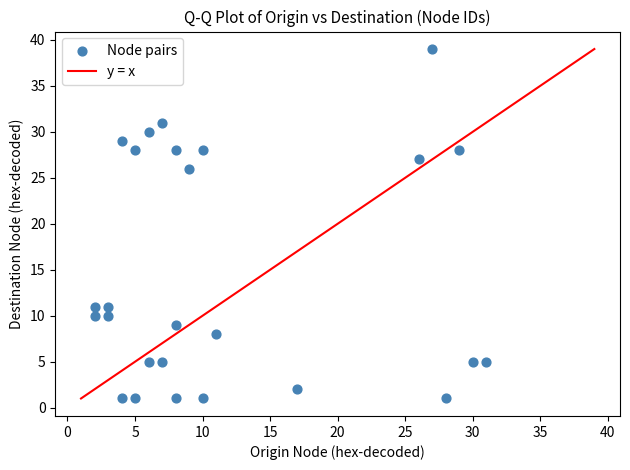

What is the range of X values (max minus min)?

29